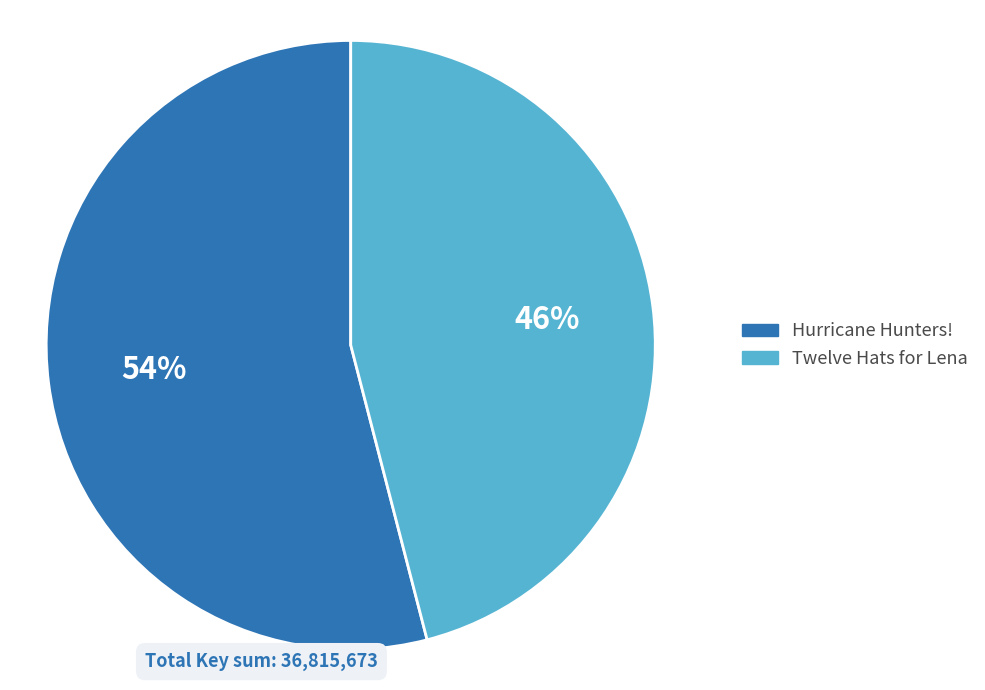

To the nearest percent, what is the difference between the largest and smallest slice percentages?

8%